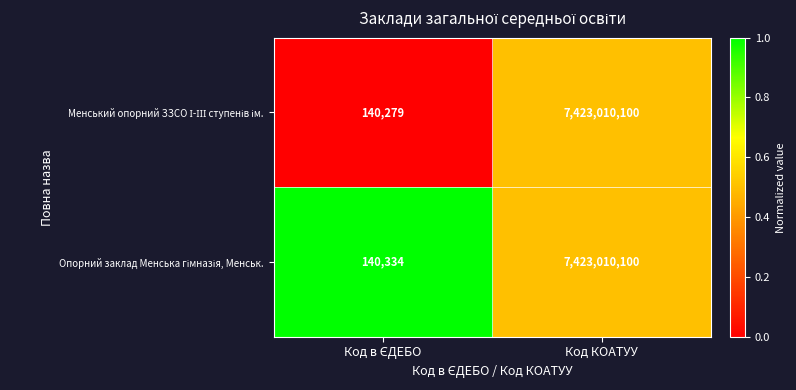

What is the total value across all series at Код КОАТУУ?

14846020200